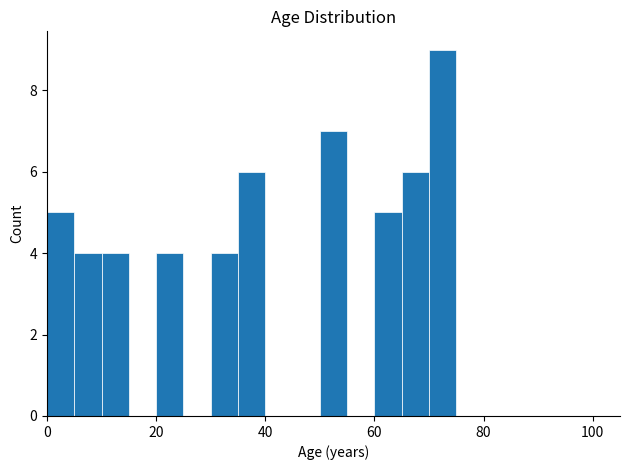

Read against the x-axis, roughly where is the centre of the tallest bar?

72